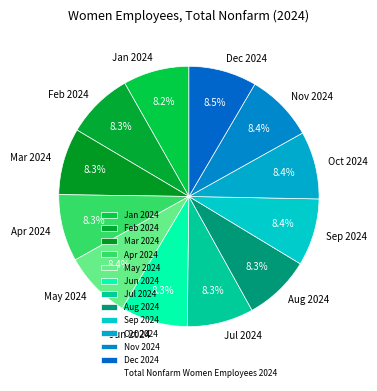

Approximately how many times larger is the value at Nov 2024 compared to Aug 2024?

1.0